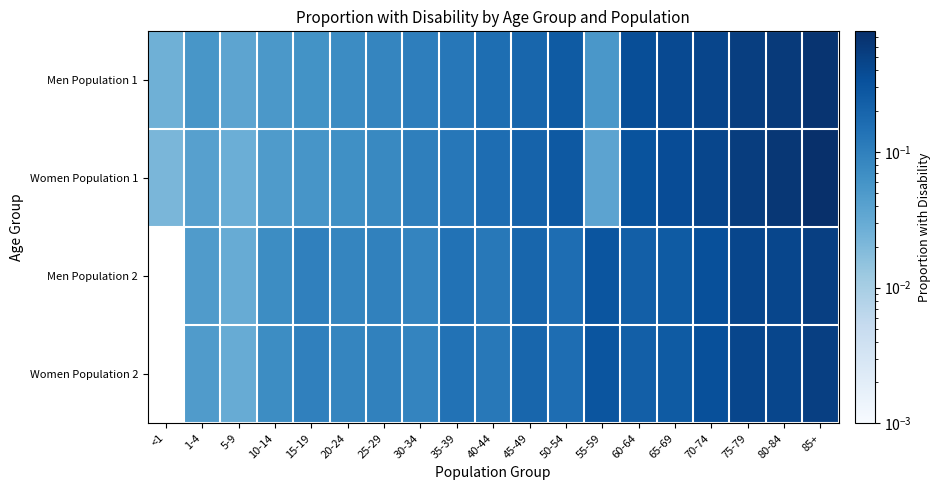

At which category is the sum across all series the highest?

85+